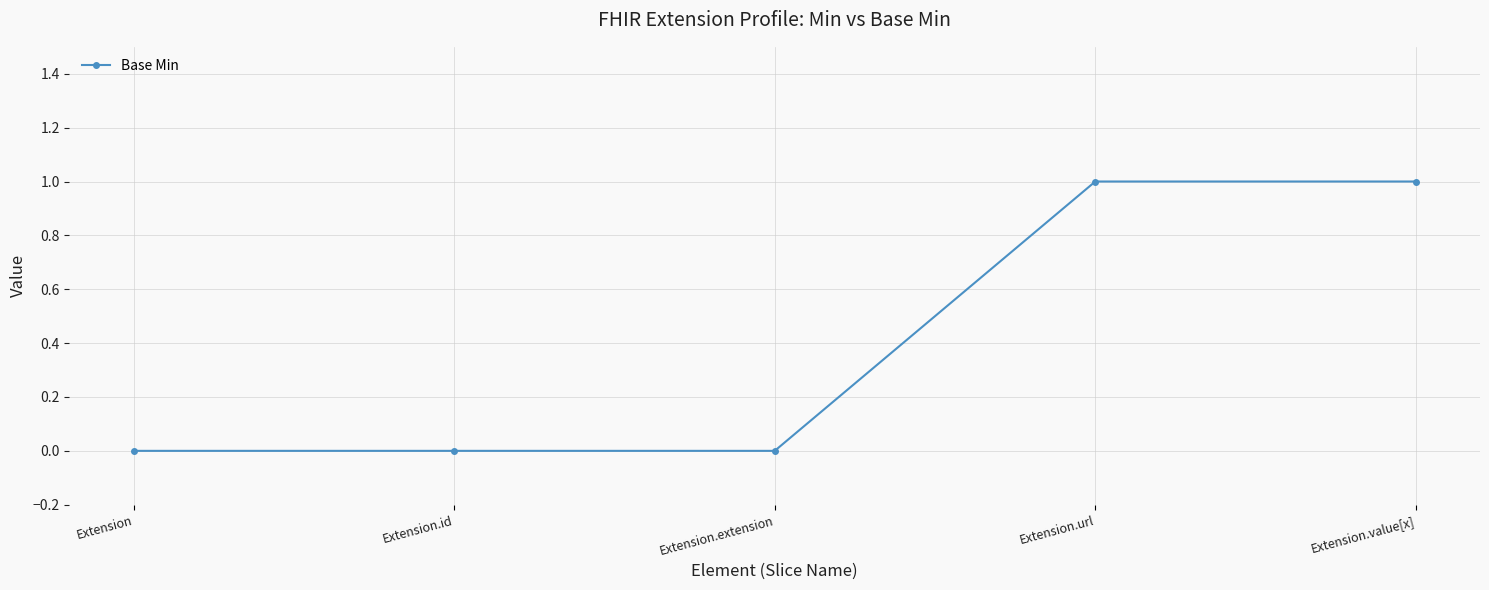

The chart shows a value of 0 at Extension. True or false?

True